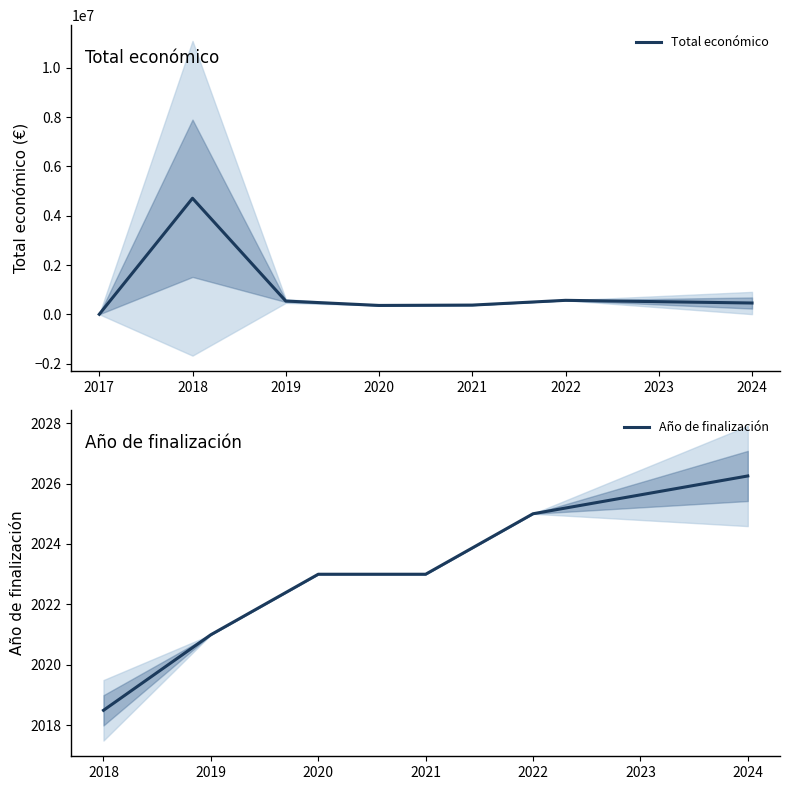

Is it true that Año de finalización equals 2026.2 at 2024?

True